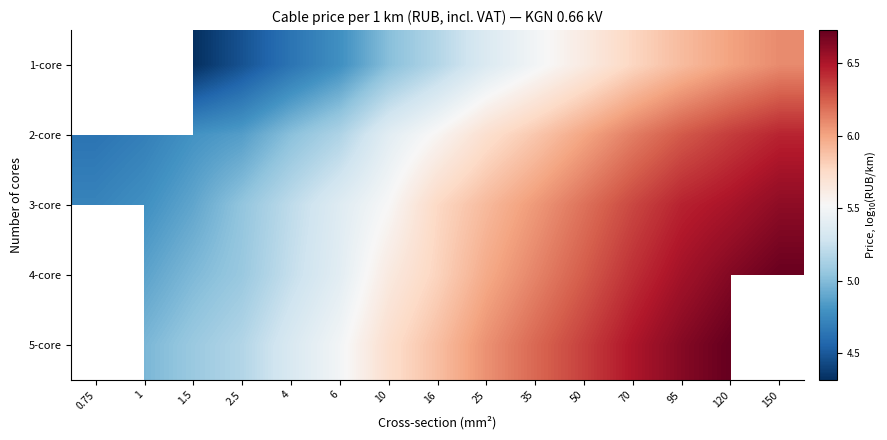

The 4-core series shows 10.2 at 70. True or false?

False